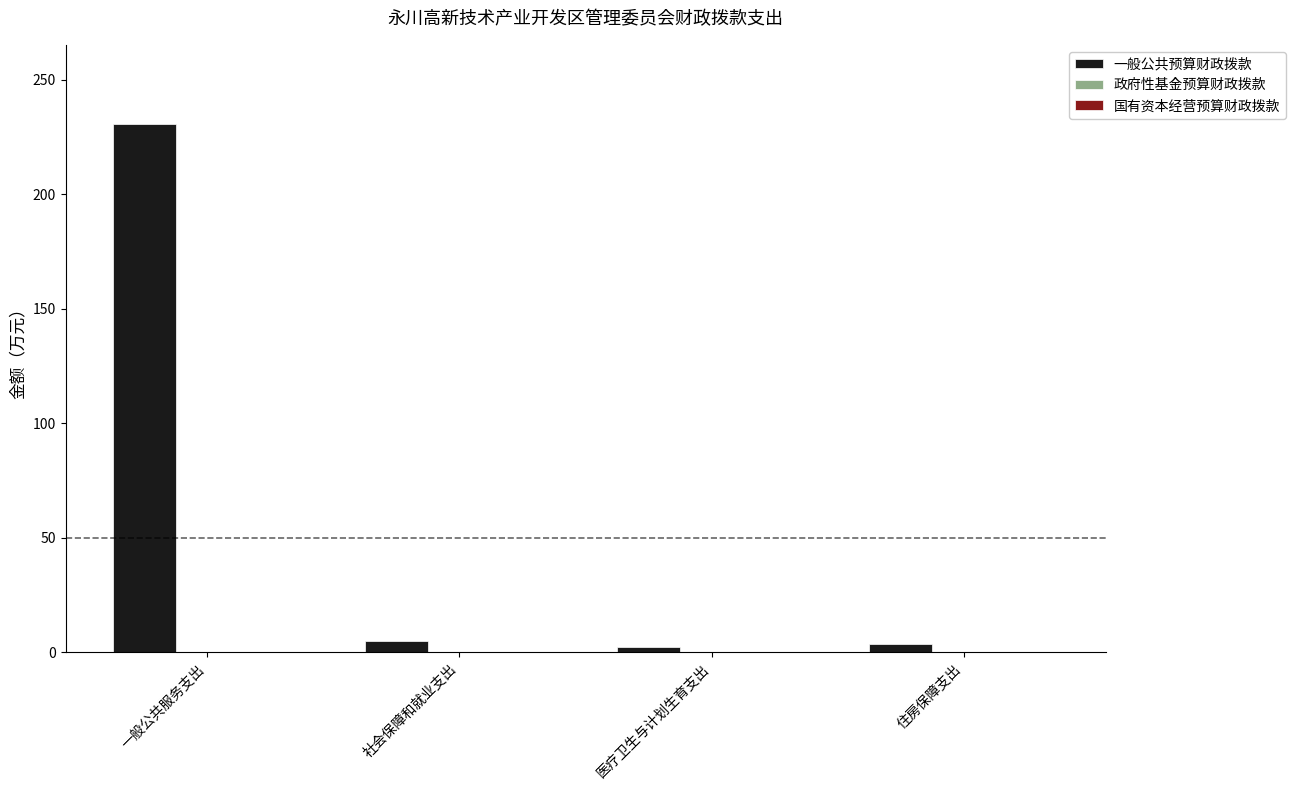

Reading left to right, what are all the values shown in this chart?

一般公共服务支出=230.6	社会保障和就业支出=4.9	医疗卫生与计划生育支出=2.5	住房保障支出=3.8